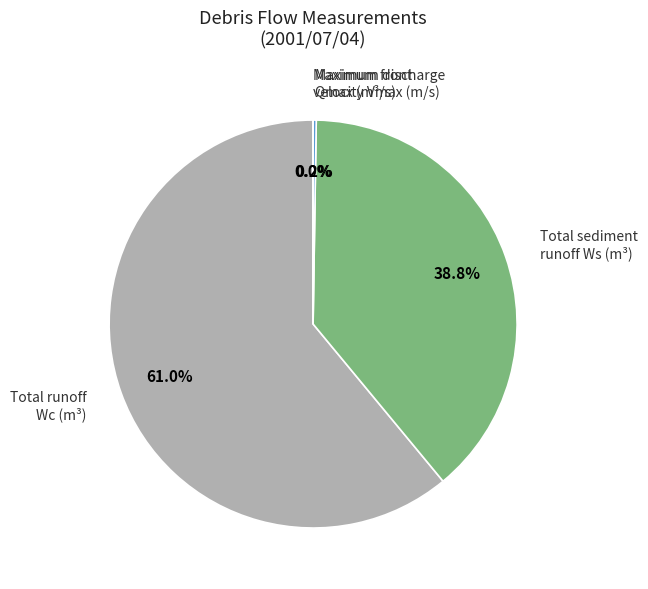

Is there a majority slice in this chart?

Yes